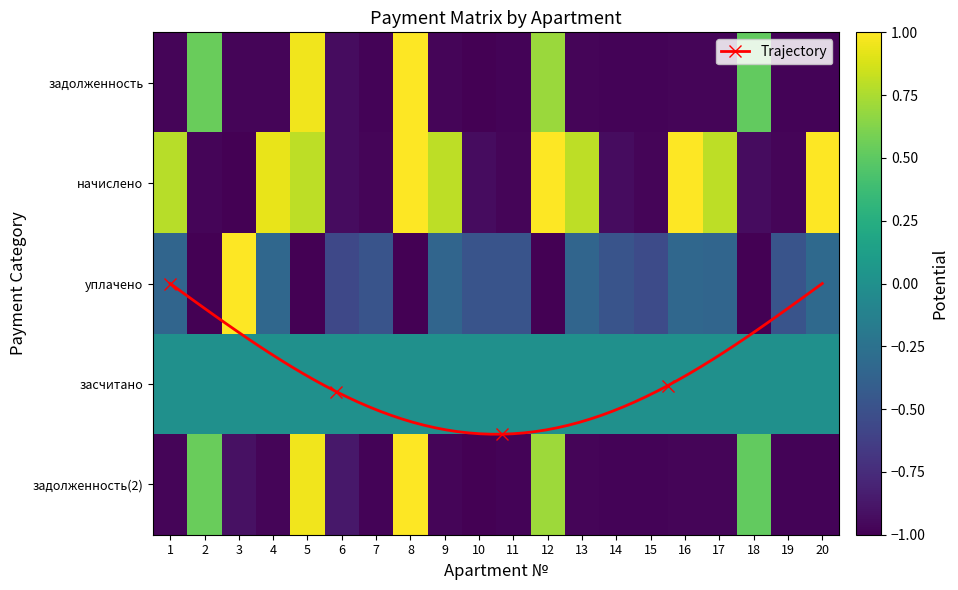

What is the difference between the maximum and second lowest values in the 5 series?

2.0